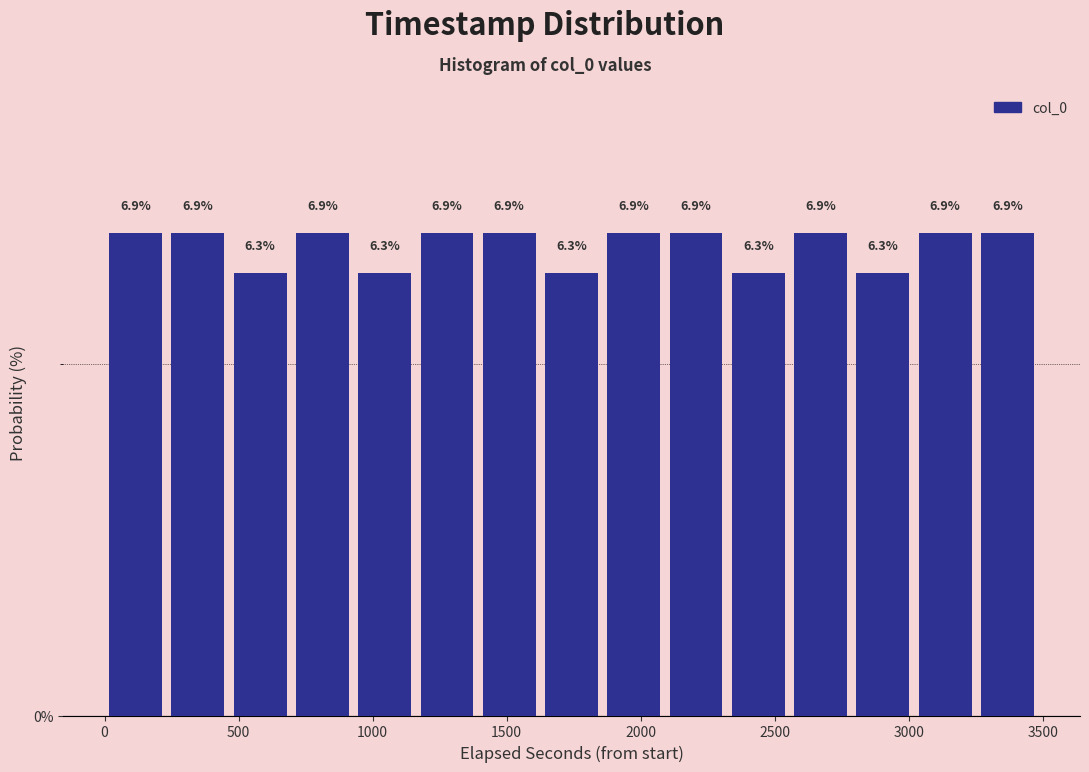

Reading left to right, transcribe this chart: for each bar, give the range it covers on the x-axis and its height. The bar edges are not printed on the chart, so give them approximately, as read against the axis.

0 to 250: 6.9
250 to 450: 6.9
450 to 700: 6.3
700 to 950: 6.9
950 to 1150: 6.3
1150 to 1400: 6.9
1400 to 1650: 6.9
1650 to 1850: 6.3
1850 to 2100: 6.9
2100 to 2300: 6.9
2300 to 2550: 6.3
2550 to 2800: 6.9
2800 to 3000: 6.3
3000 to 3250: 6.9
3250 to 3500: 6.9